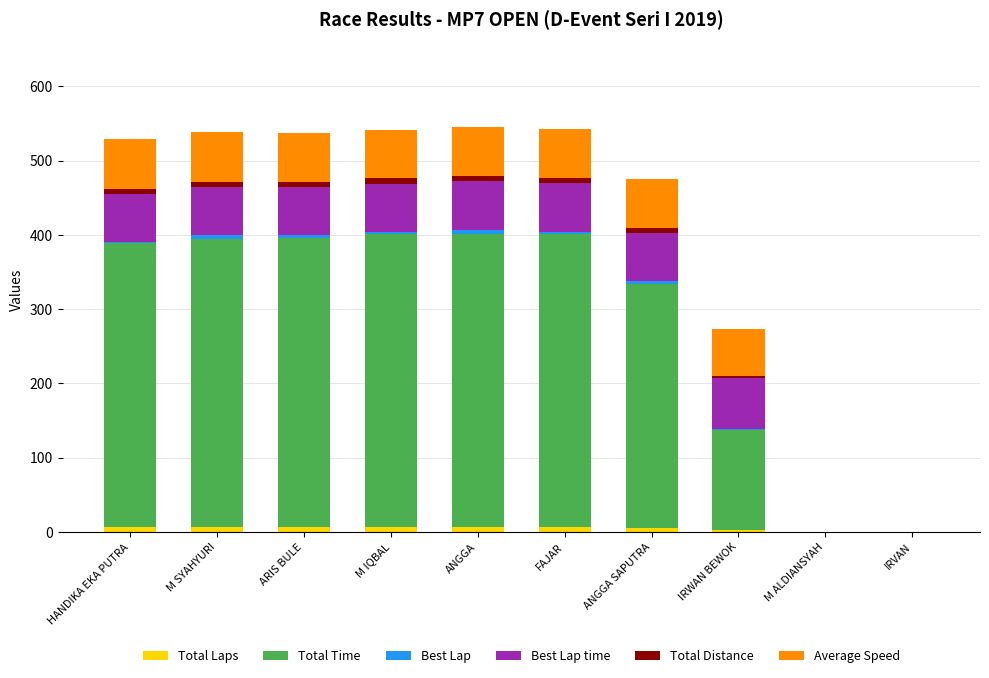

What is the label of the 8th bar from the left?

IRWAN BEWOK